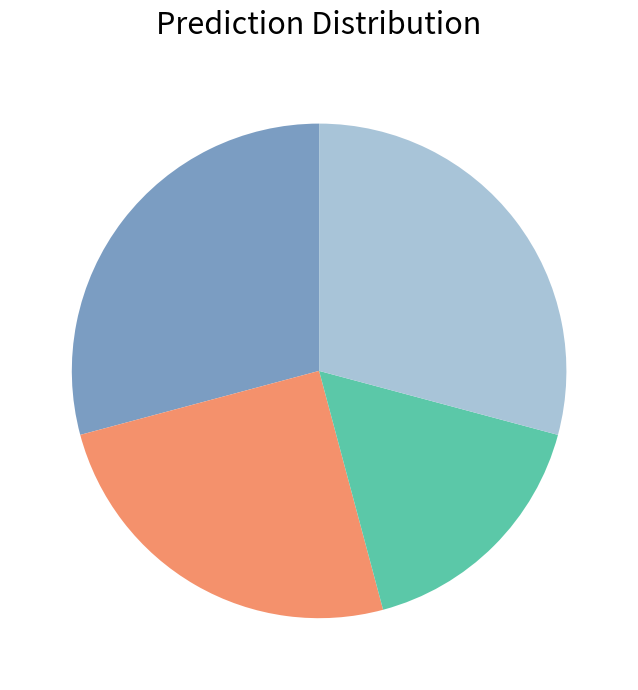

How many segments does this pie chart have?

4